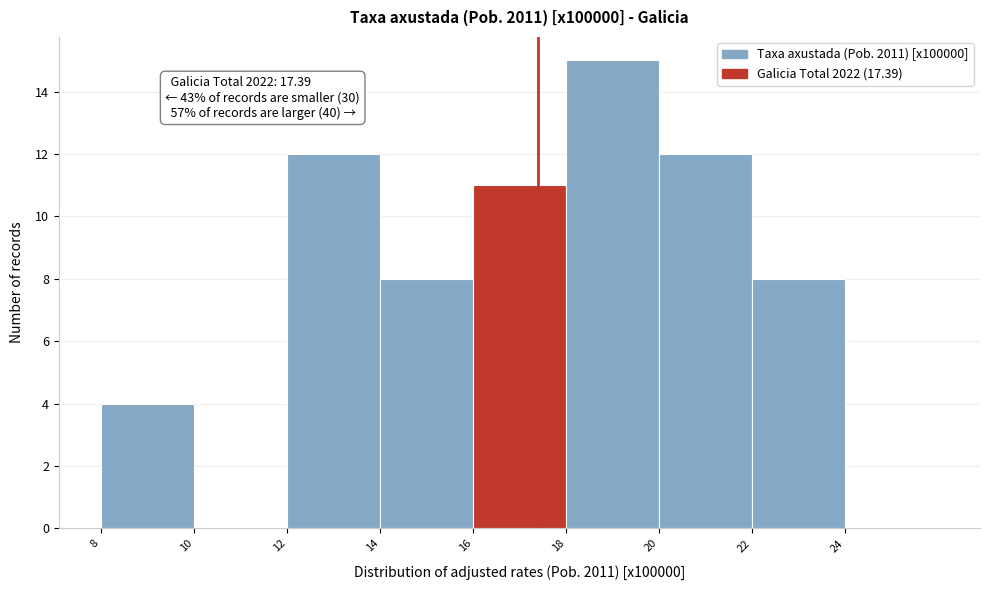

Over which range of the x-axis is the bar tallest?

18 to 20